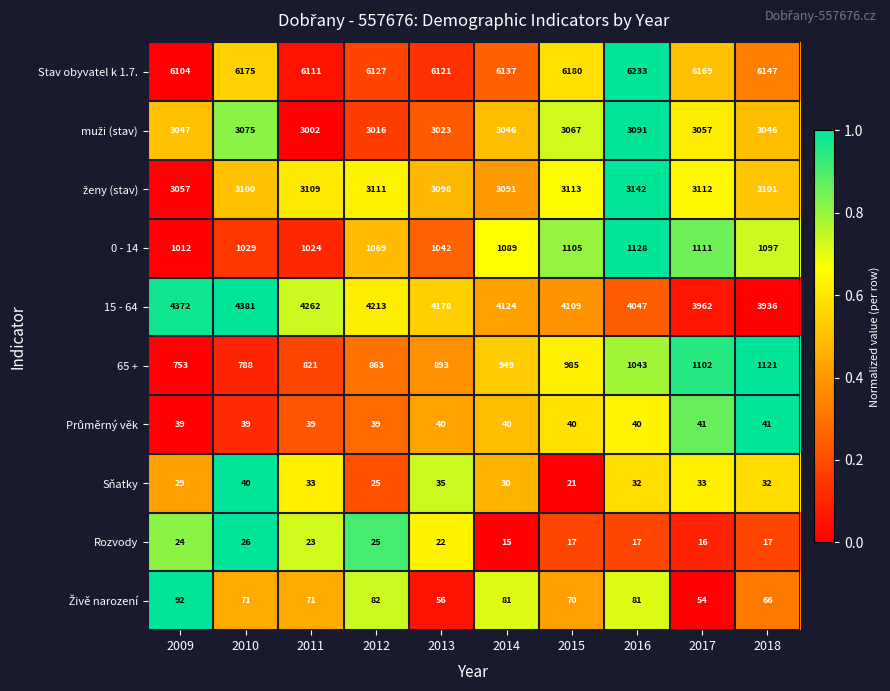

Which series has the largest range (max minus min)?

15 - 64